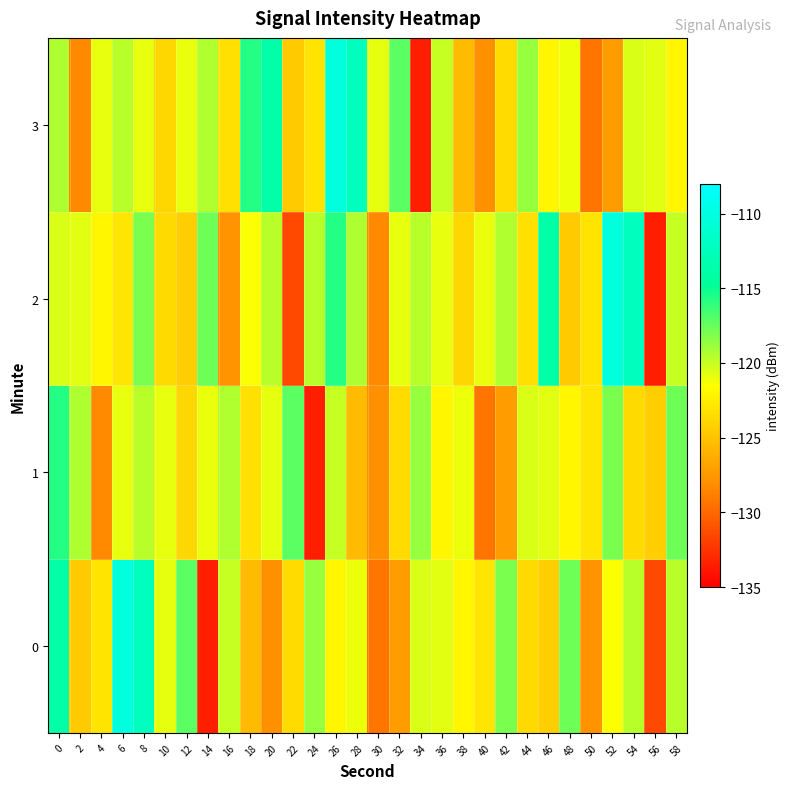

What is the spread (max minus min) of values at 54?

11.3